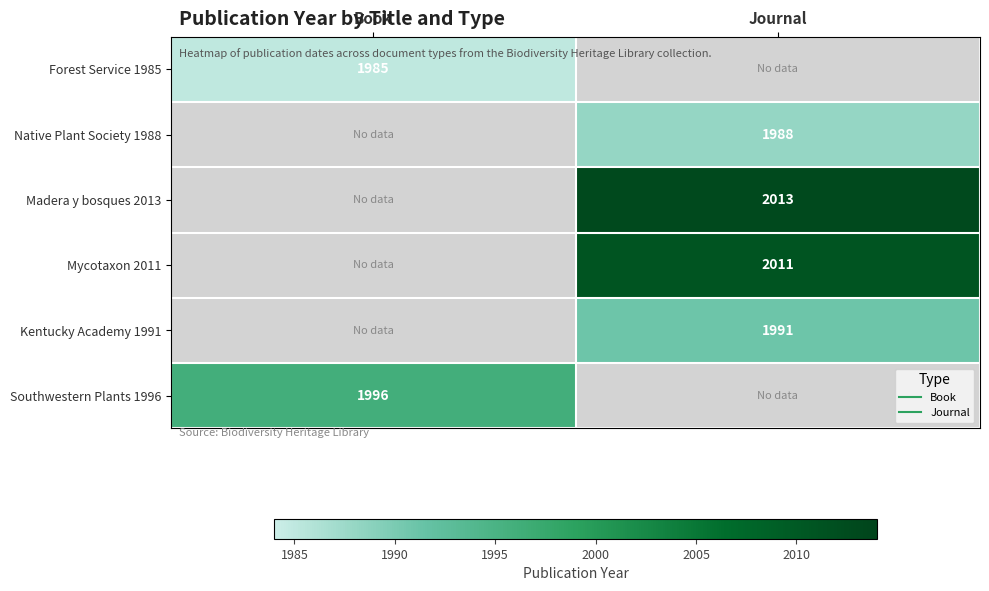

True or false: Mycotaxon 2011 has a value of 2011 at Journal.

True